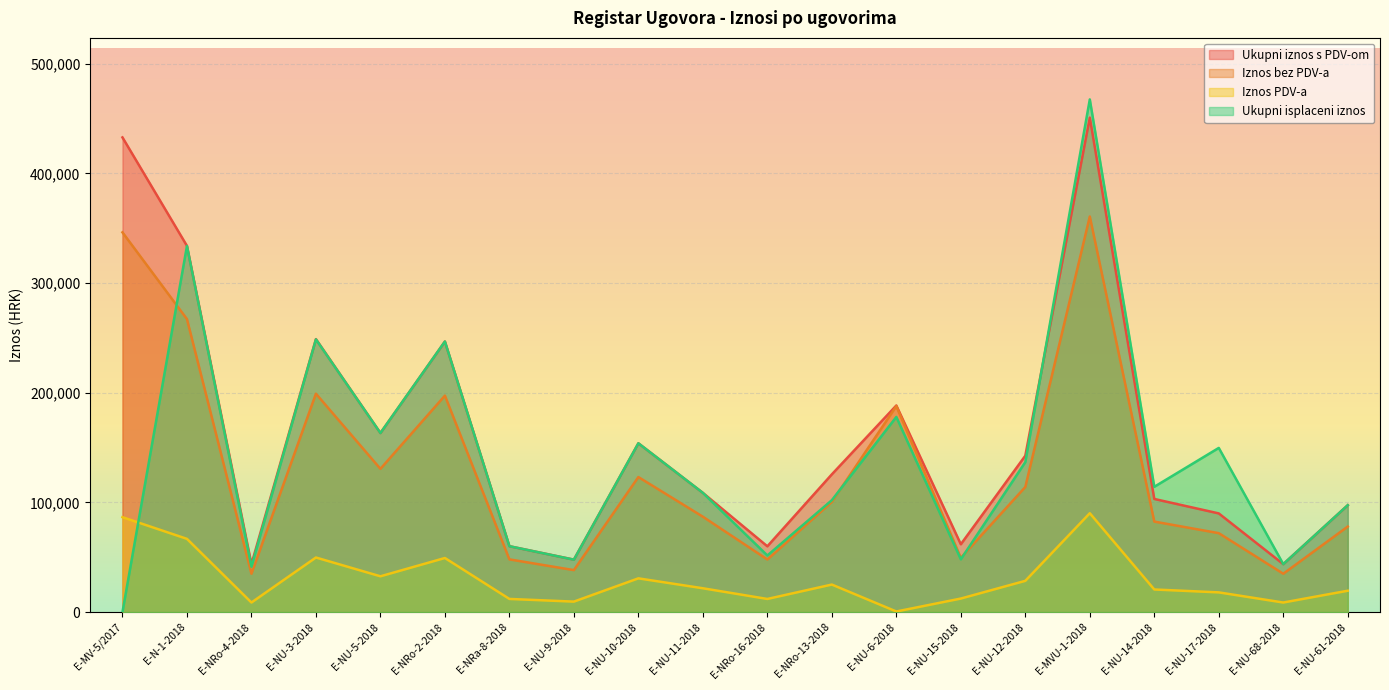

Rank the categories by Ukupni isplaceni iznos value from highest to lowest.

E-MVU-1-2018, E-N-1-2018, E-NU-3-2018, E-NRo-2-2018, E-NU-6-2018, E-NU-5-2018, E-NU-10-2018, E-NU-17-2018, E-NU-12-2018, E-NU-14-2018, E-NU-11-2018, E-NRo-13-2018, E-NU-61-2018, E-NRa-8-2018, E-NRo-16-2018, E-NU-15-2018, E-NU-9-2018, E-NU-68-2018, E-NRo-4-2018, E-MV-5/2017